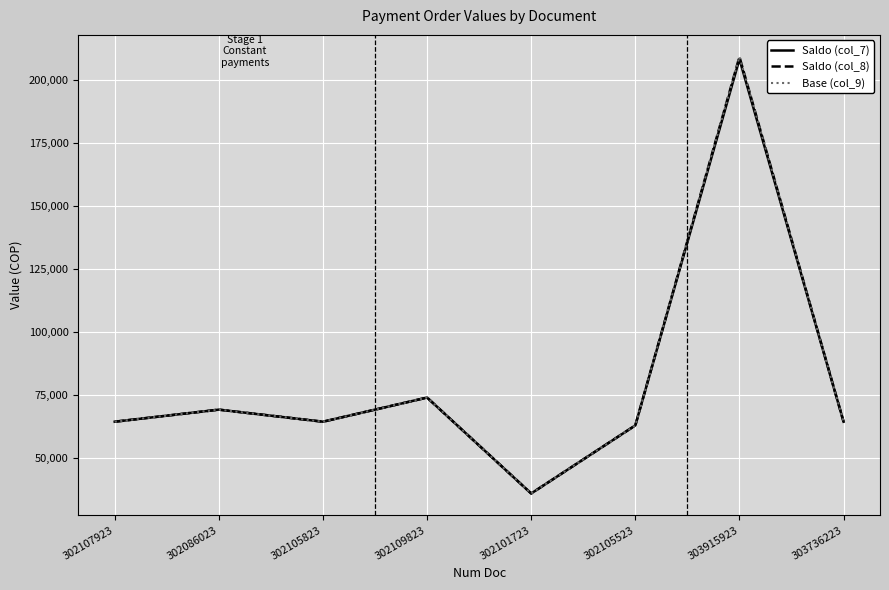

True or false: Base (col_9) and Saldo (col_7) cross at least once.

False